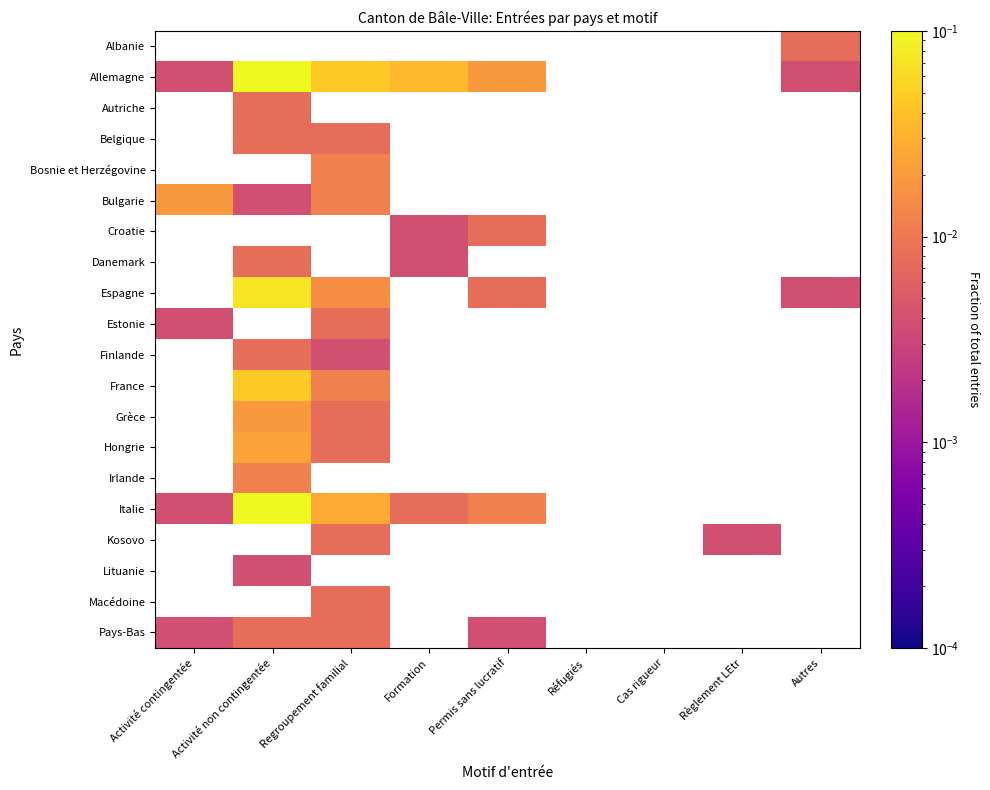

Which category has the lowest value across all series?

Activité contingentée